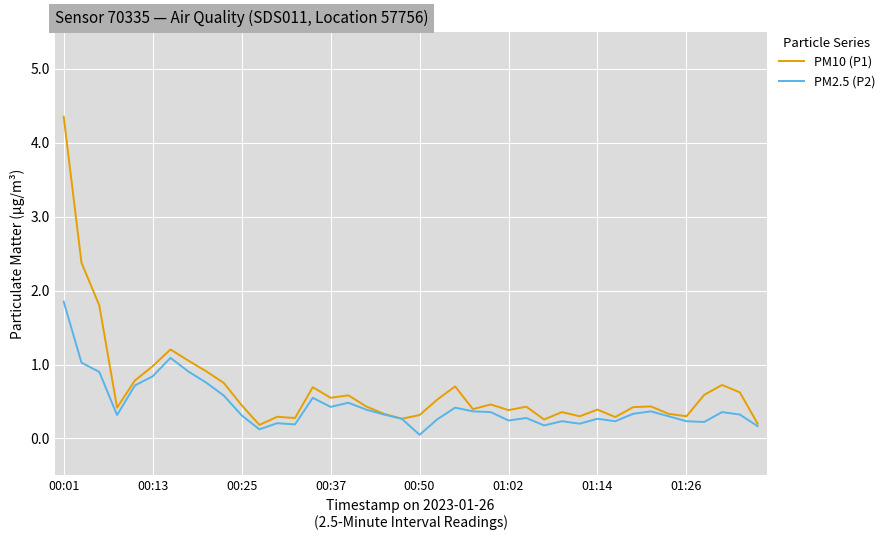

Which series has the widest spread of values?

PM10 (P1)